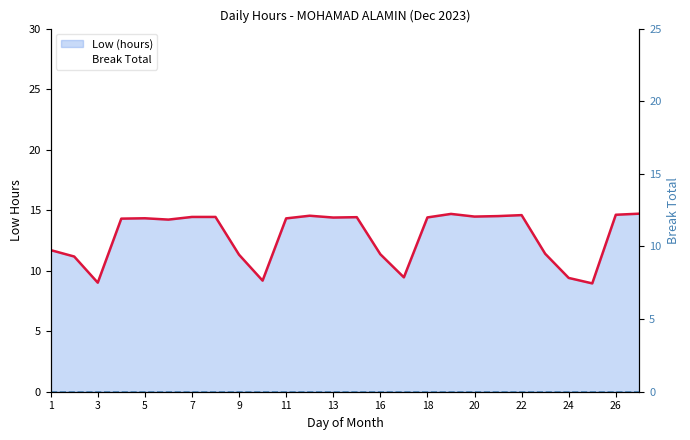

What are all the series names shown in the legend?

Low (hours), Break Total